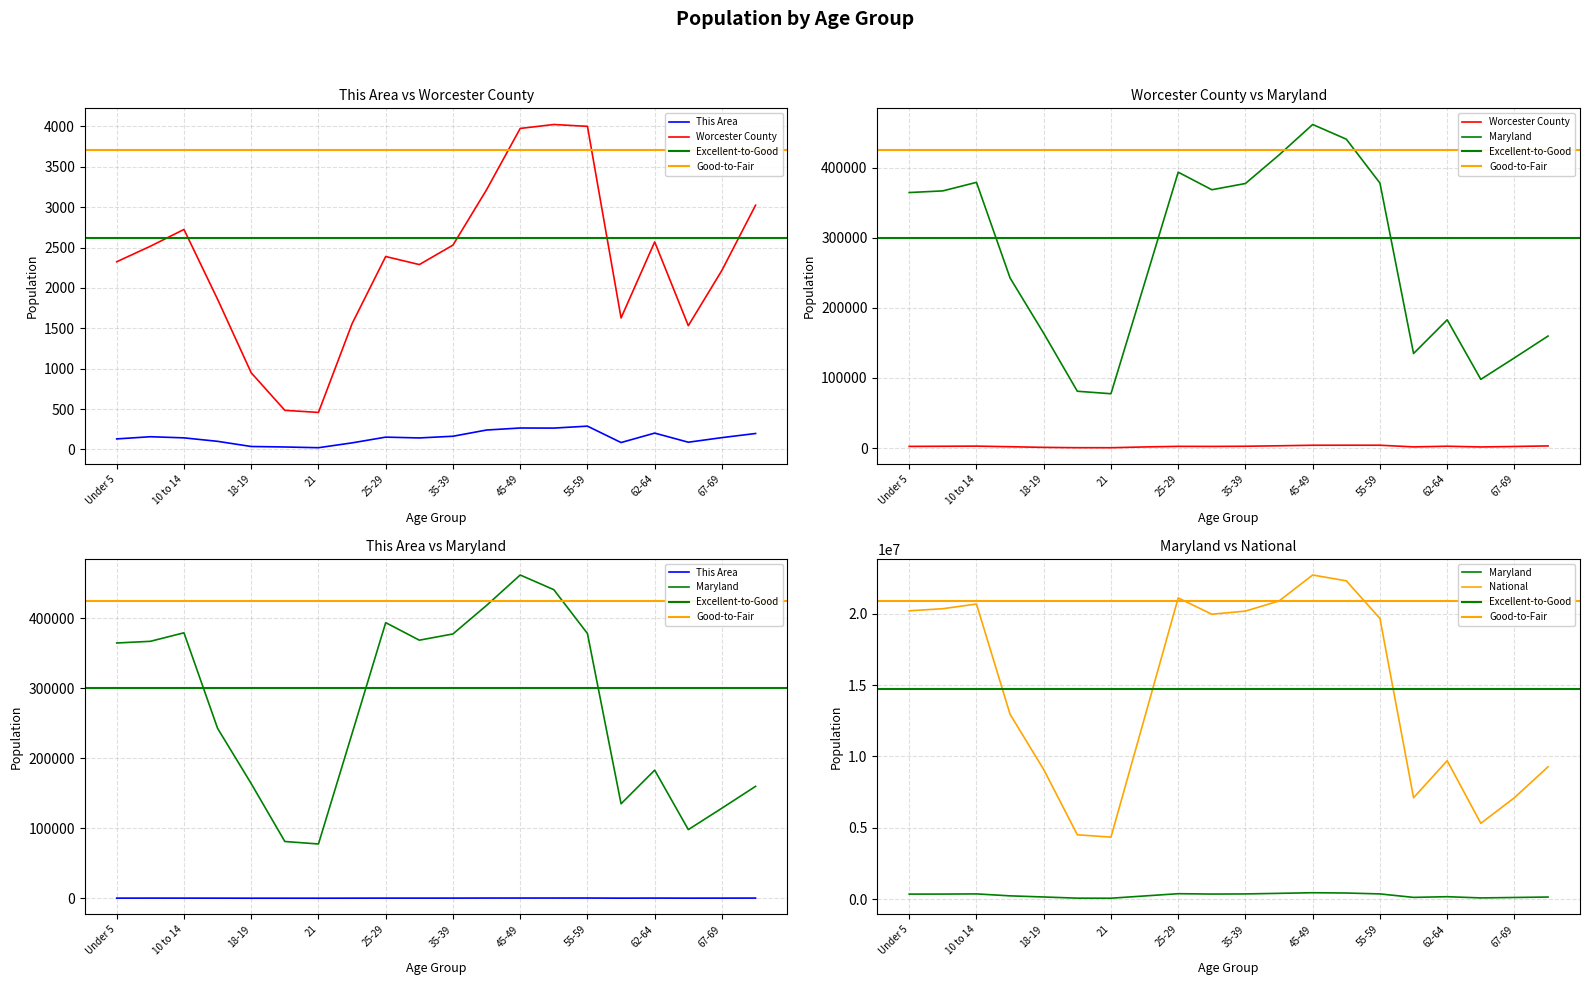

Which series has the widest spread of values?

National